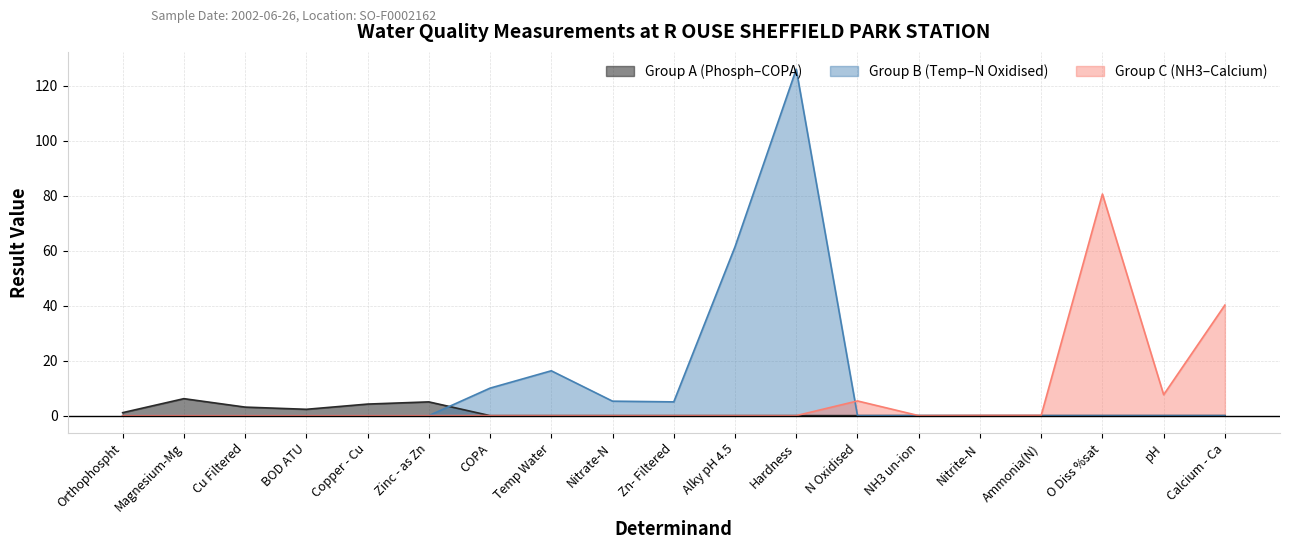

What is the label of the 1st point from the right?

Calcium - Ca